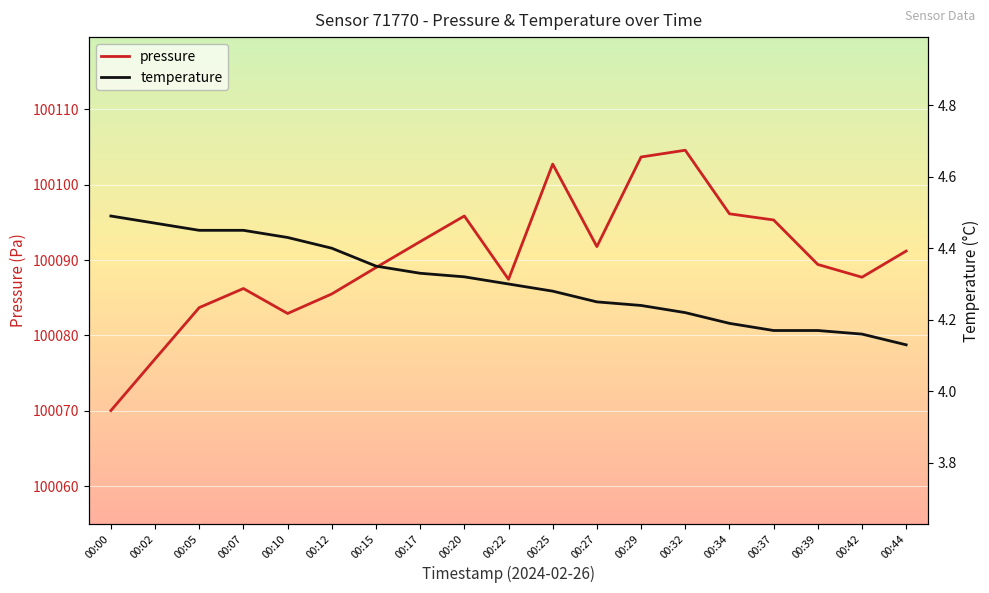

At which label is temperature closest to 4?

00:44